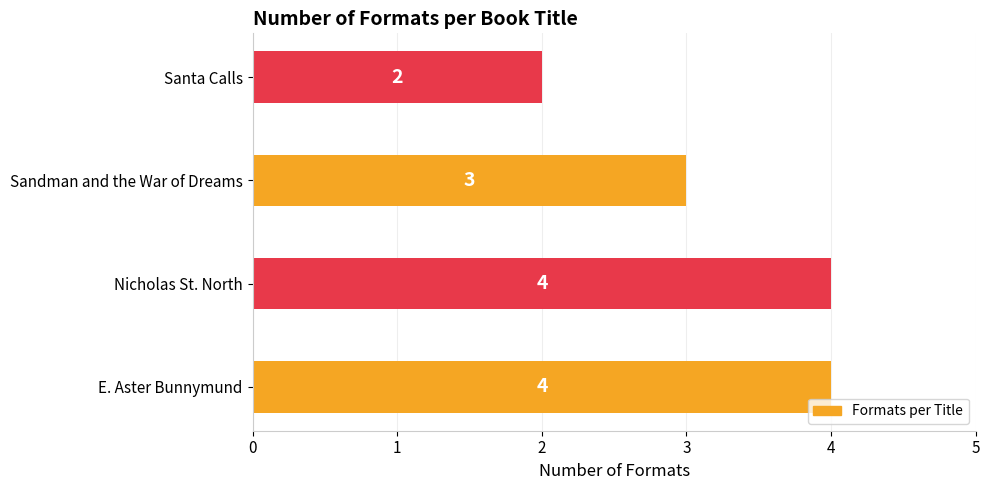

Reading bottom to top, extract all data points from this chart.

4	4	3	2